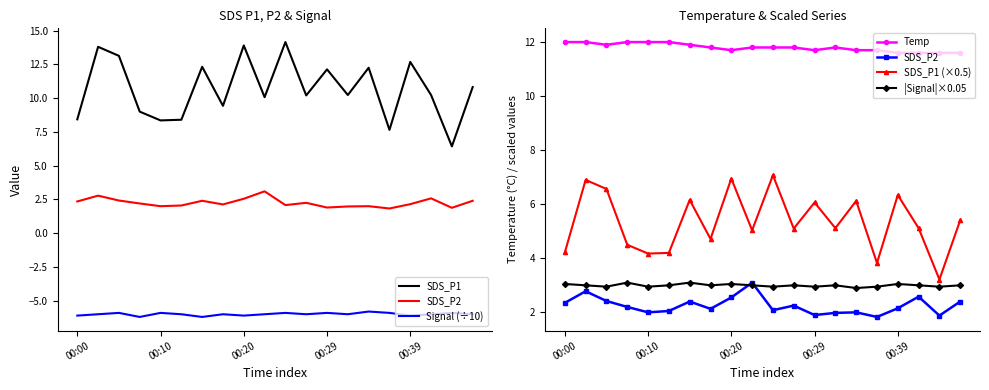

How many interior local valleys does the SDS_P1 series have?

7